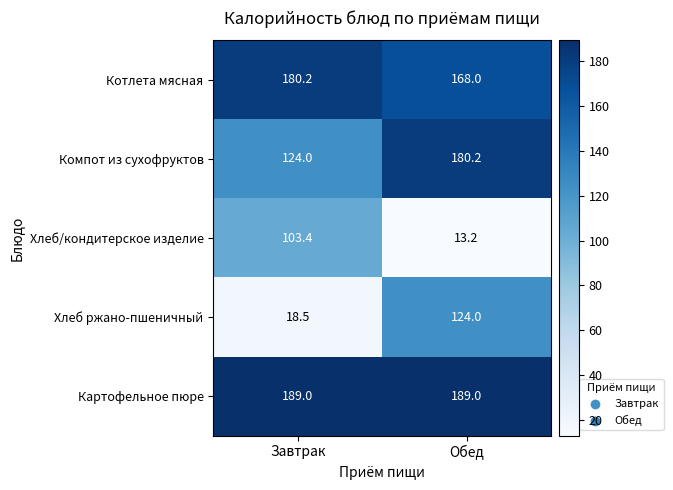

What is the total value across all series at Обед?

674.4